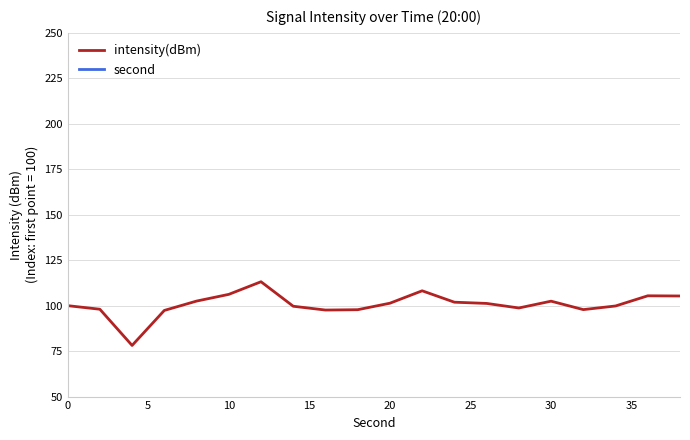

What are all the series names shown in the legend?

intensity(dBm), second